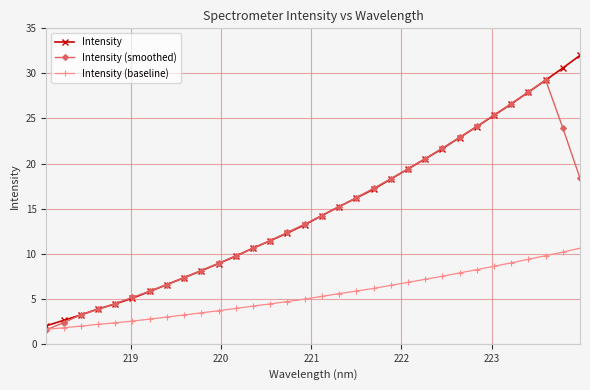

Which series has the widest spread of values?

Intensity